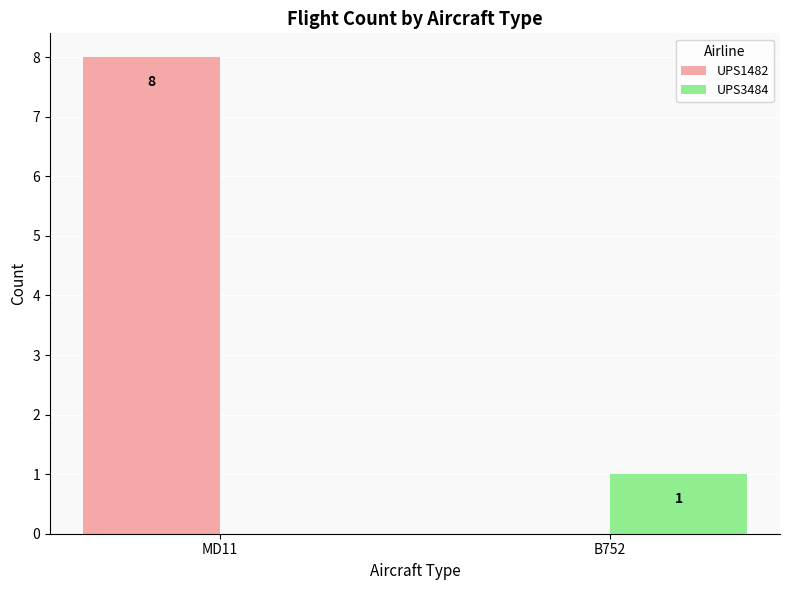

What is the maximum value for UPS1482?

8